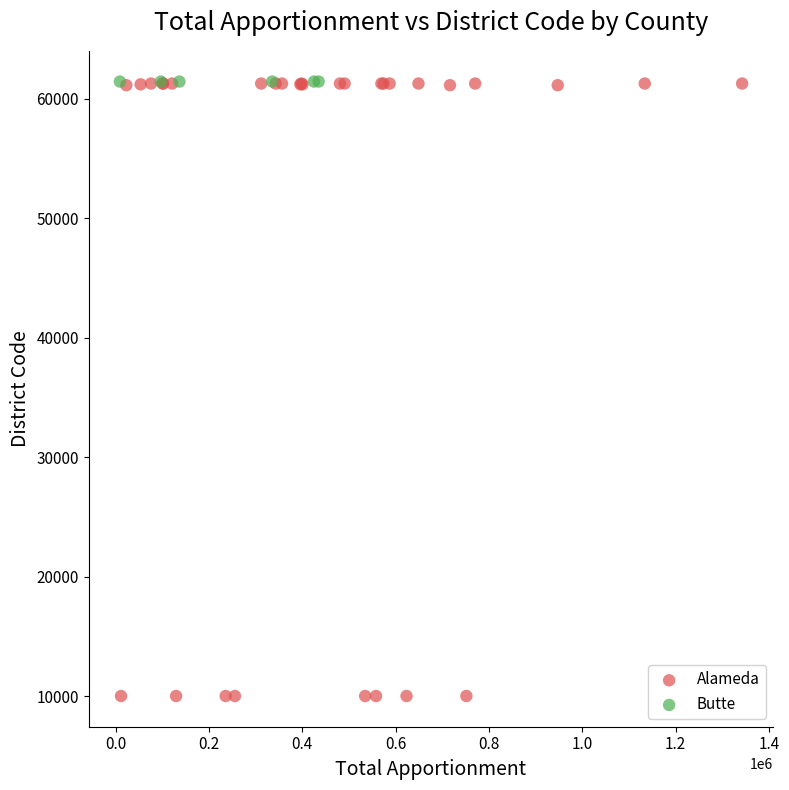

Which series contains the lowest Y value?

Alameda